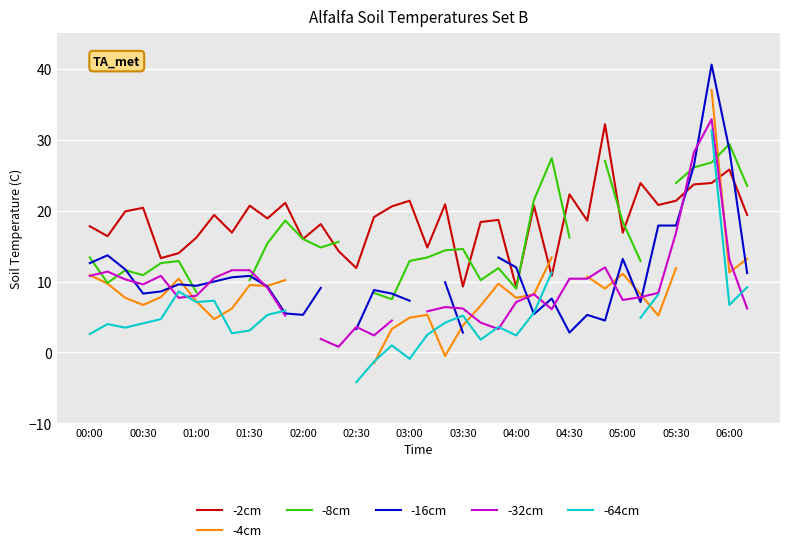

The -16cm series shows 13.4 at 23. True or false?

True